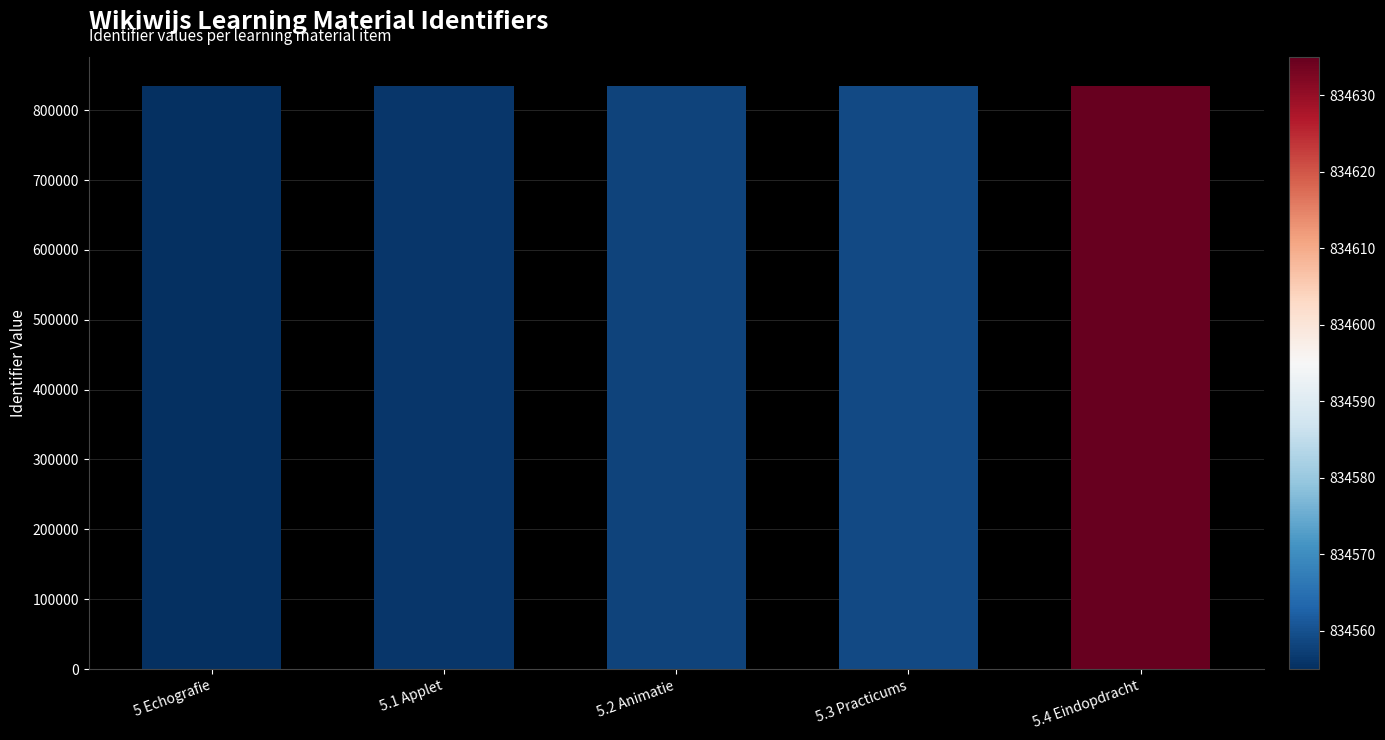

The chart shows a value of 834635 at 5.4 Eindopdracht. True or false?

True